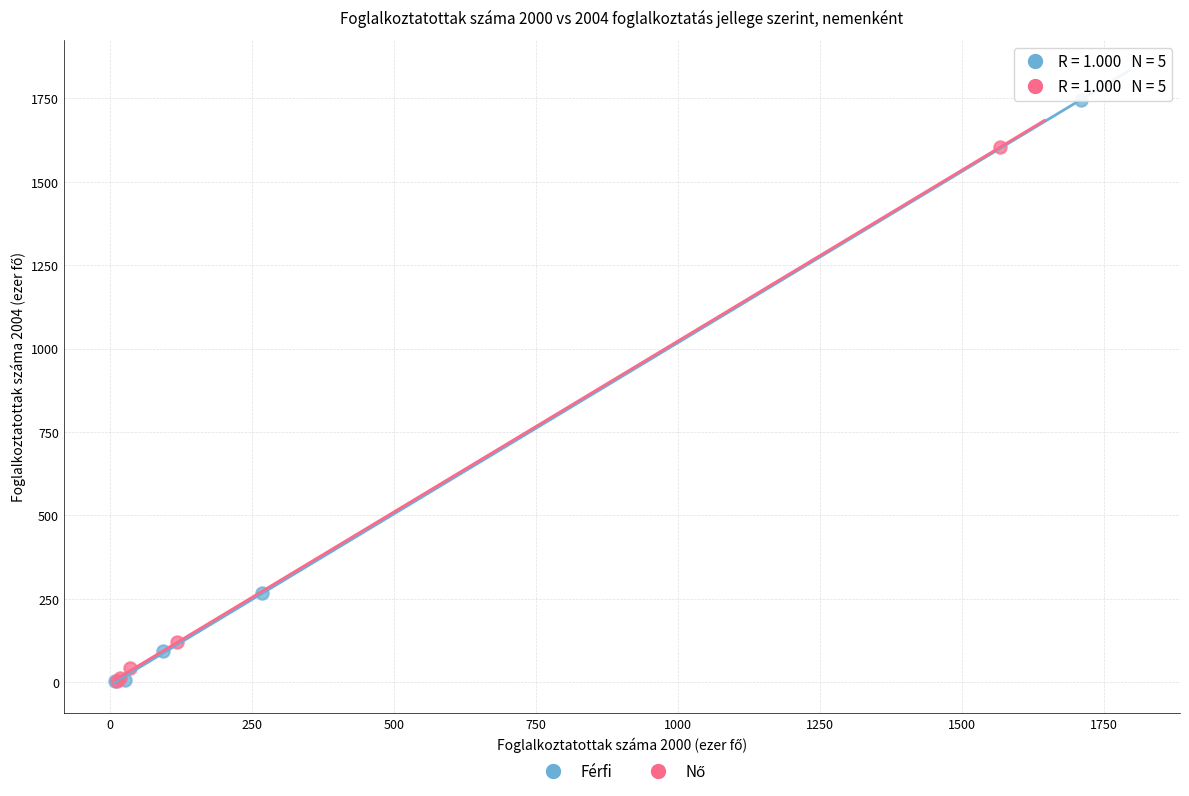

Which series contains the highest Y value?

Férfi